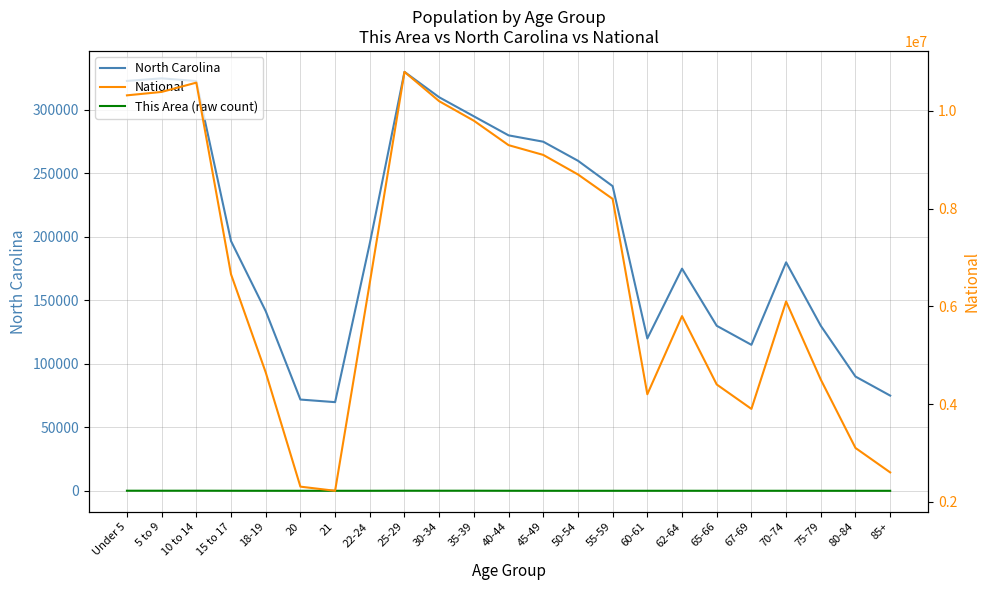

Reading right to left, list all the values displayed in this chart.

North Carolina: 75000	90000	130000	180000	115000	130000	175000	120000	240000	260000	275000	280000	295000	310000	330000	194922	69841	71885	141534	196737	322795	324900	322871
This Area (raw count): 8	10	15	22	18	20	30	24	21	15	25	41	76	64	70	24	21	15	25	41	76	64	70
National: 2600000	3100000	4500000	6100000	3900000	4400000	5800000	4200000	8200000	8700000	9100000	9300000	9800000	10200000	10800000	6482659	2223198	2308319	4647457	6656209	10579862	10389638	10319427